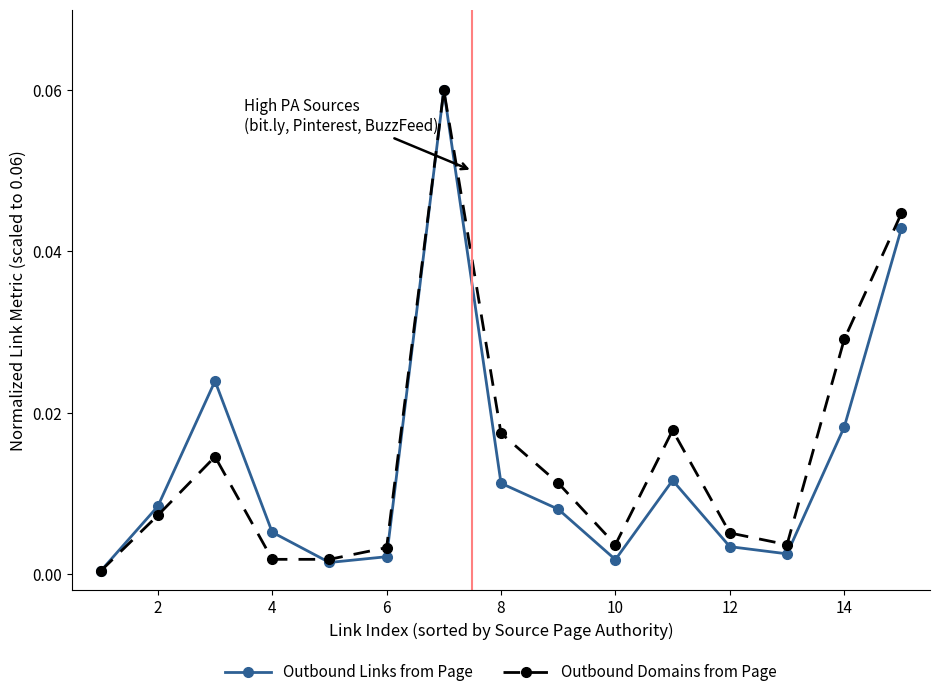

In Outbound Links from Page, how many points are higher than both neighbors (excluding endpoints)?

3